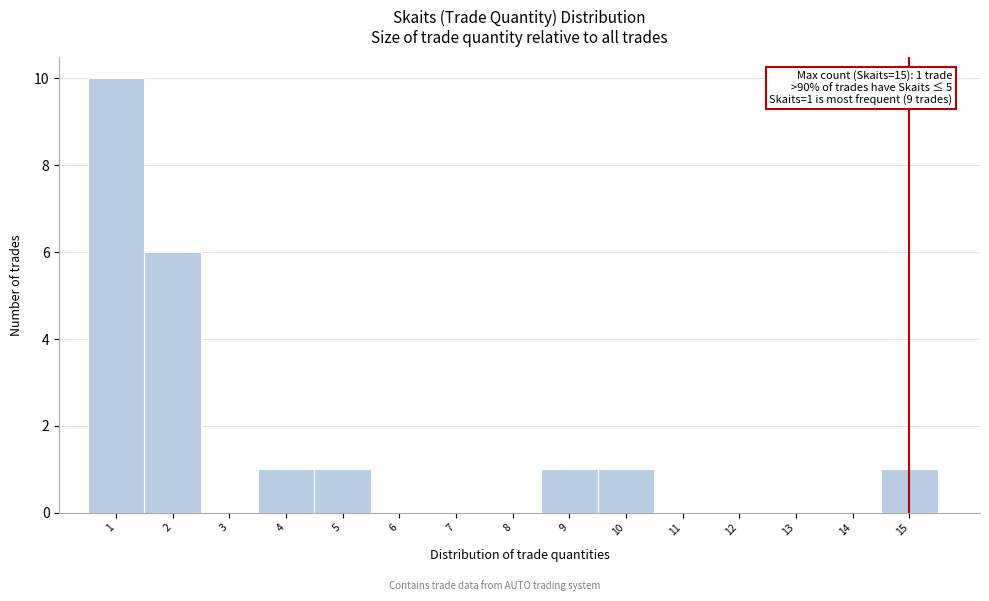

Over which range of the x-axis is the bar tallest?

0.5 to 1.5